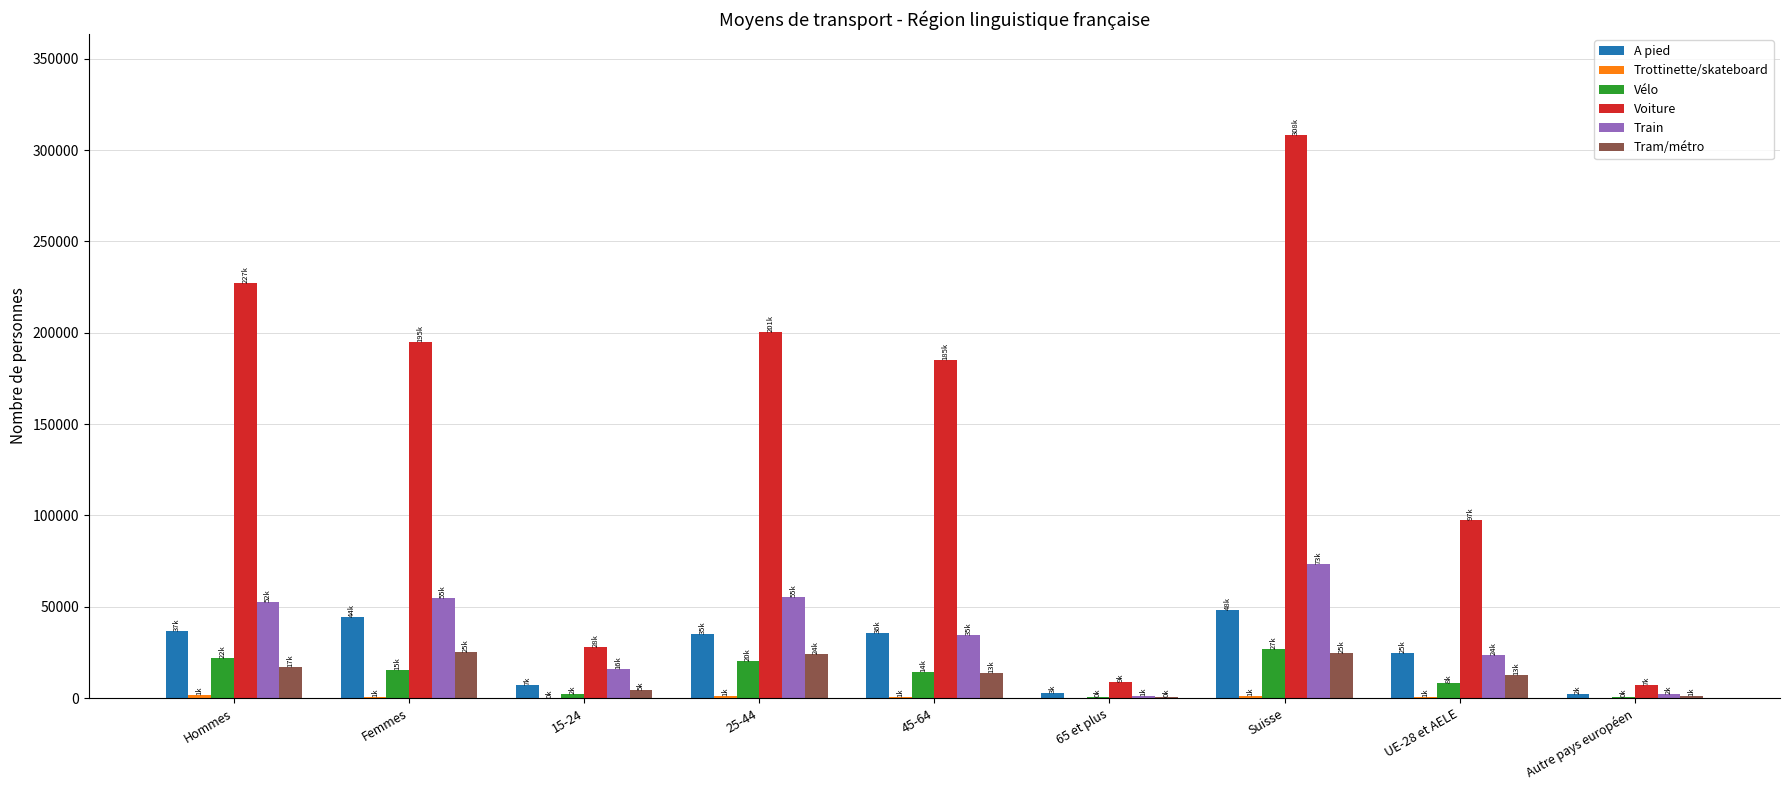

The Train series shows 2209.1 at Autre pays européen. True or false?

True